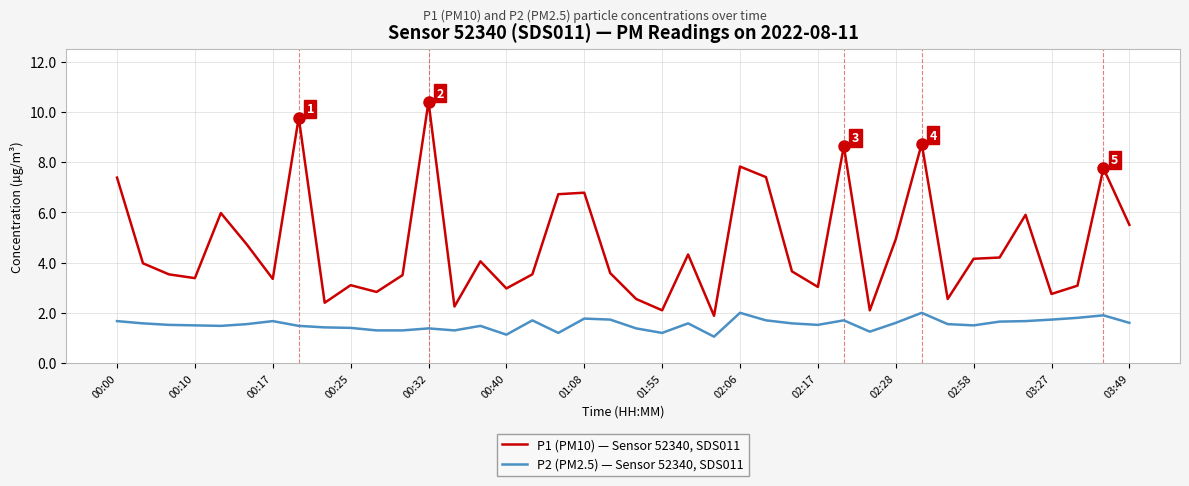

List the series in order of their overall mean, lowest first.

P2 (PM2.5) — Sensor 52340, SDS011, P1 (PM10) — Sensor 52340, SDS011